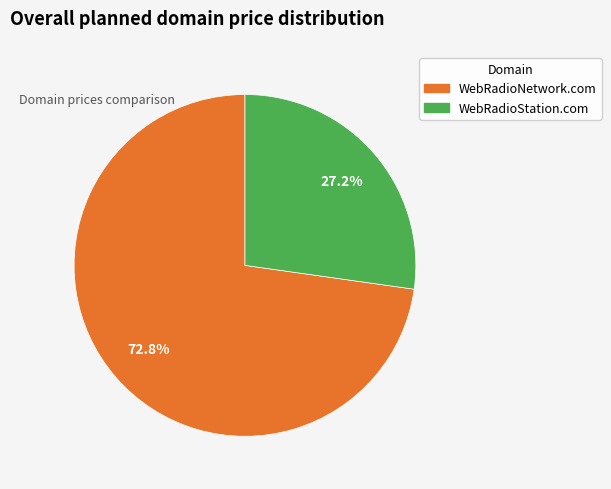

What is the total percentage of WebRadioStation.com and WebRadioNetwork.com?

100.0%